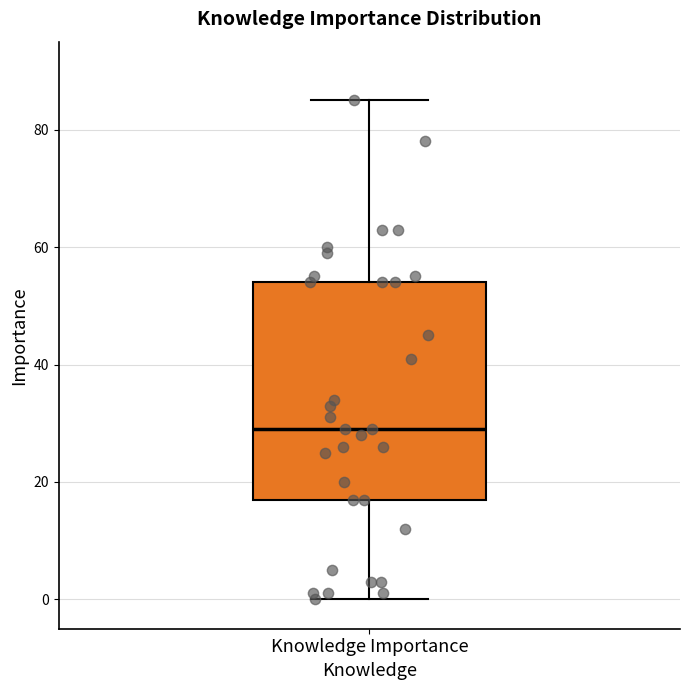

Transcribe this box plot: give where the median line is, the range the box spans, and where the two whiskers end, as read against the y-axis. The values are not printed on the chart, so give them approximately, as read against the axis.

median 30, box 18 to 54, whiskers 0 to 86